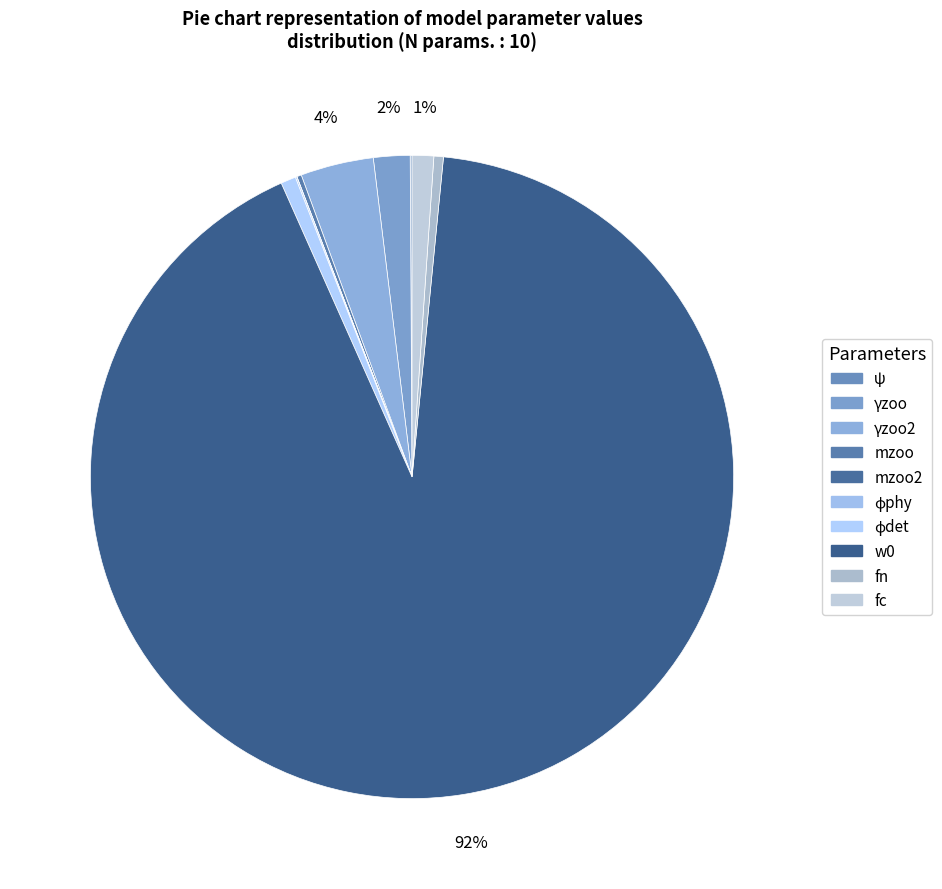

What is the largest slice in the pie chart?

w0